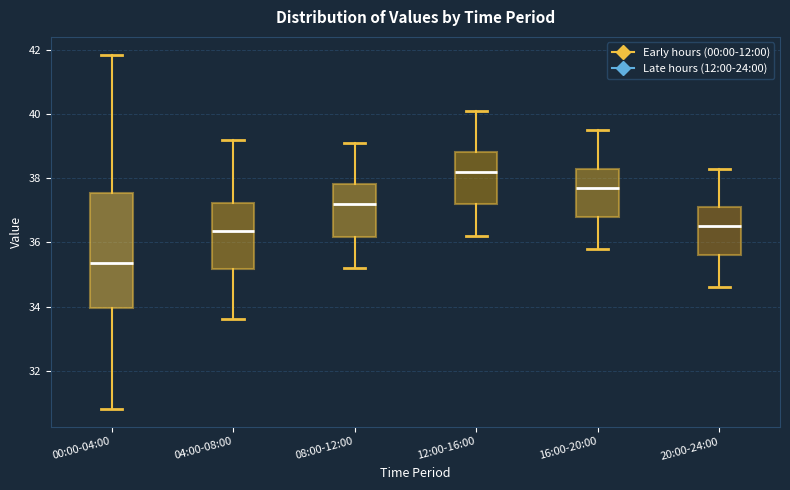

Which box is the tallest, from its lower edge to its upper edge?

00:00-04:00